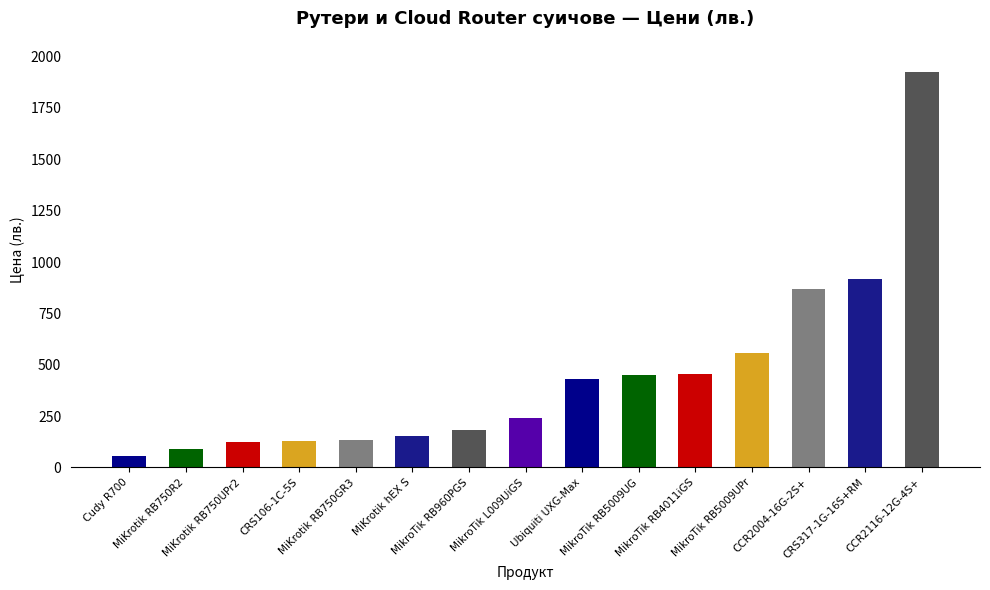

True or false: the data shows 2759.6 at CCR2116-12G-4S+.

False